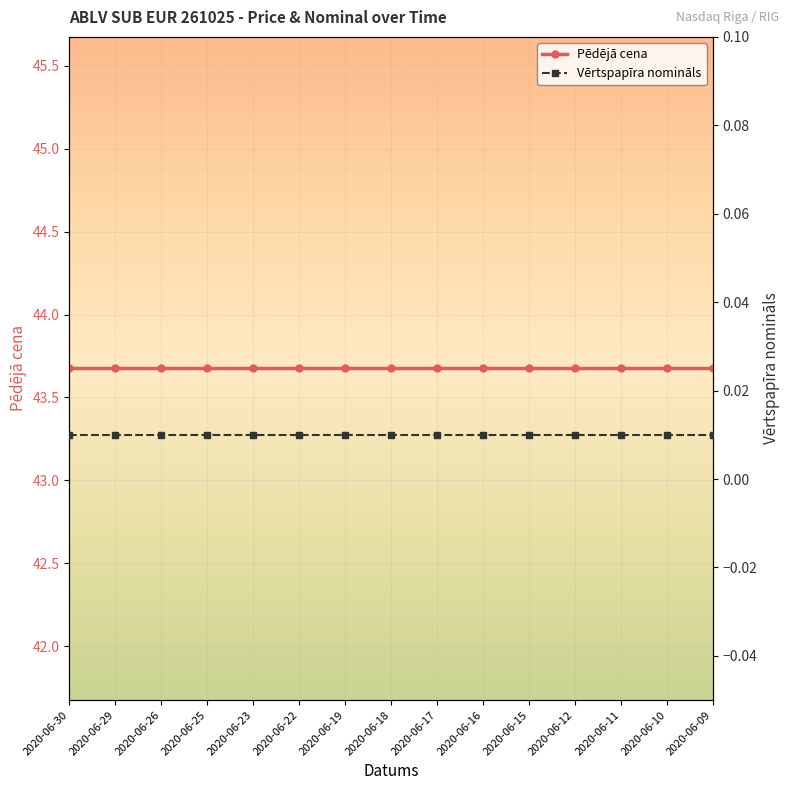

Which series has the widest spread of values?

Pēdējā cena